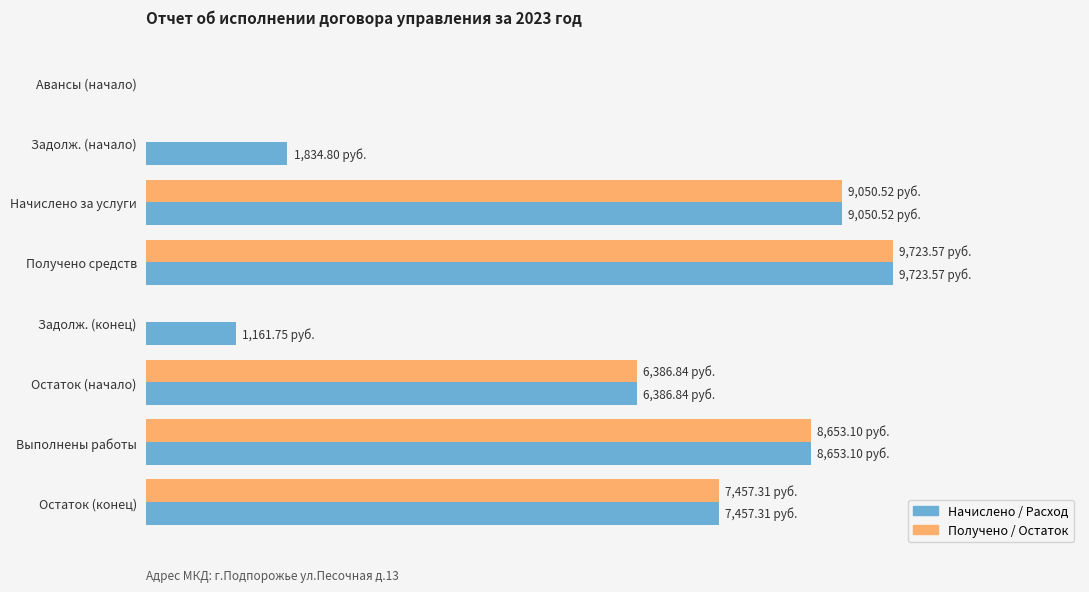

What is the difference between the maximum and minimum values in the Начислено / Расход series?

9723.6